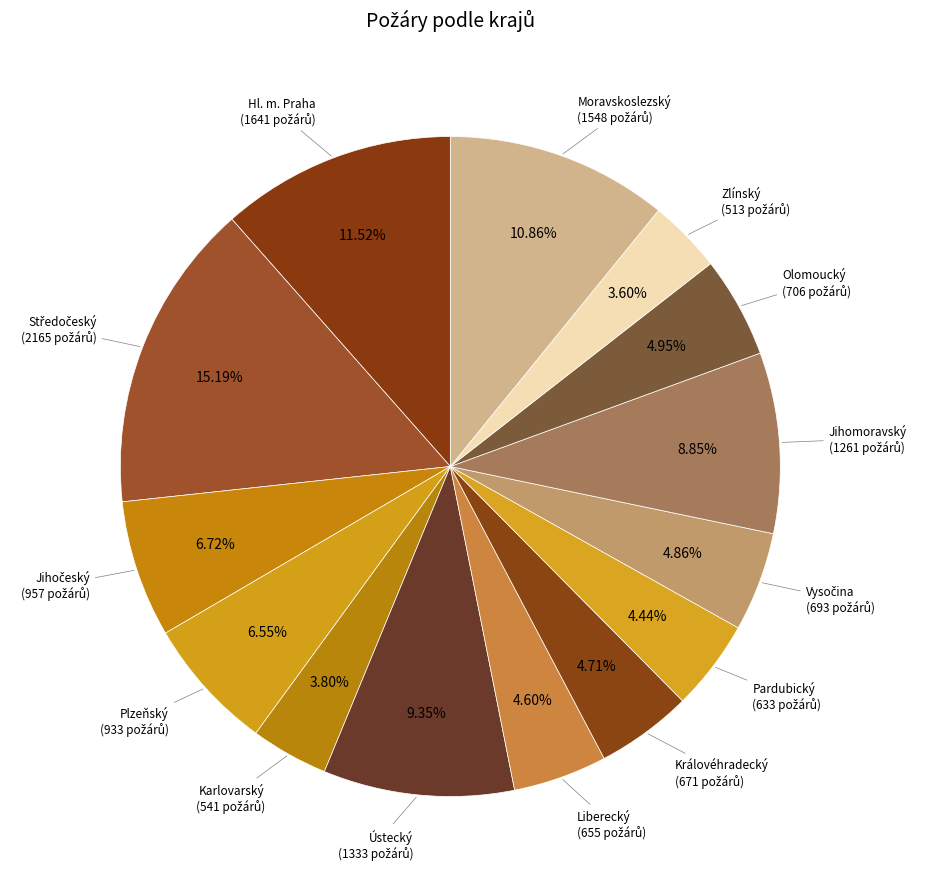

How many segments does this pie chart have?

14